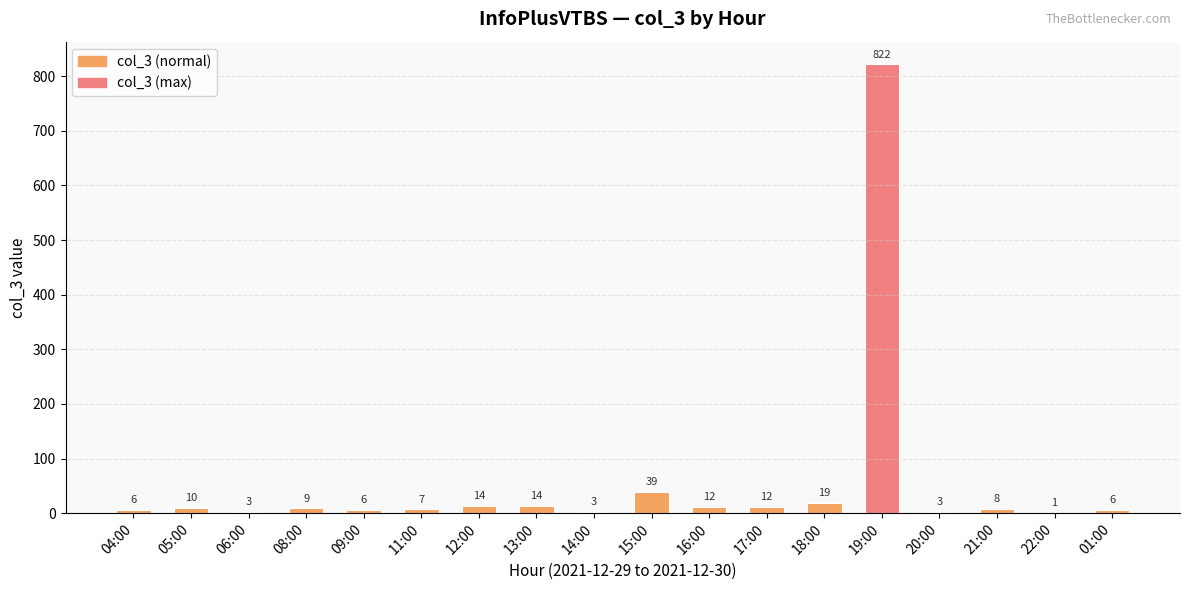

What is the average value?

55